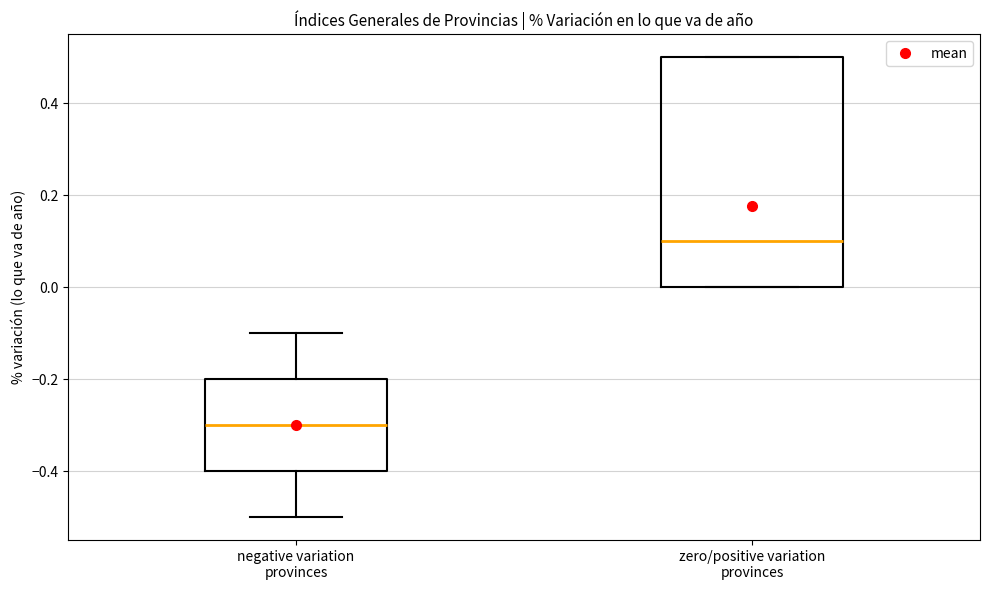

Reading left to right, transcribe this box plot: for each box, give where its median line is, the range the box spans, and where its two whiskers end, as read against the y-axis. The values are not printed on the chart, so give them approximately, as read against the axis.

negative variation provinces: median -0.3, box -0.4 to -0.2, whiskers -0.5 to -0.1
zero/positive variation provinces: median 0.1, box 0.0 to 0.5, whiskers 0.0 to 0.5